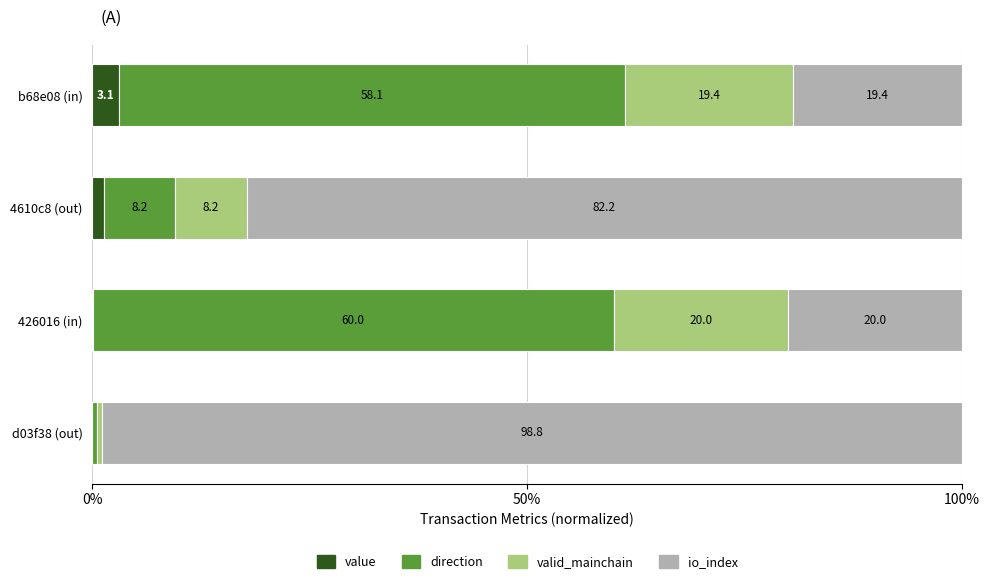

What is the highest value of the value series?

3.1